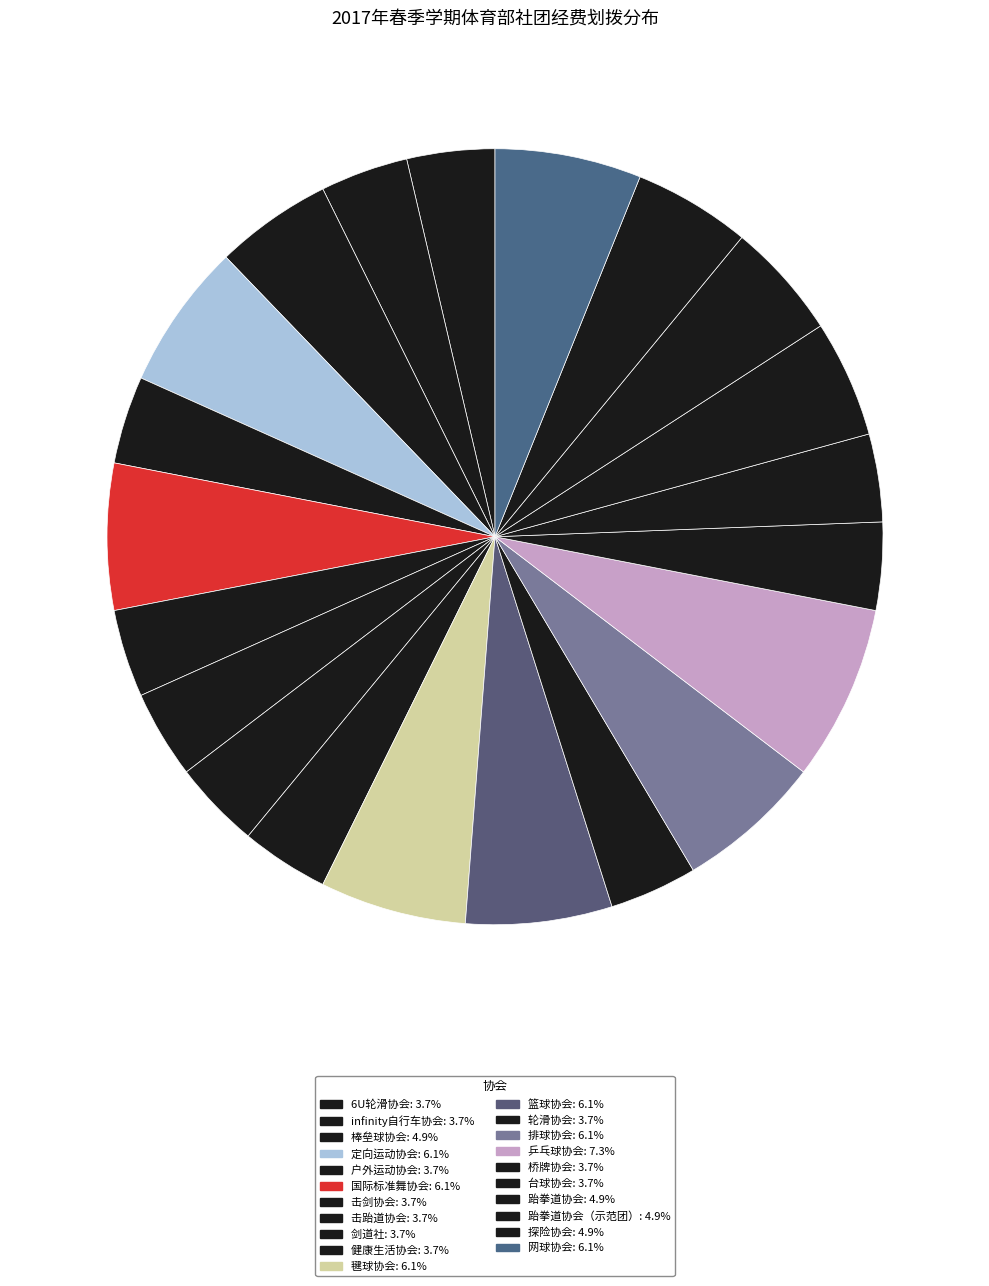

Does any single category account for the majority?

No